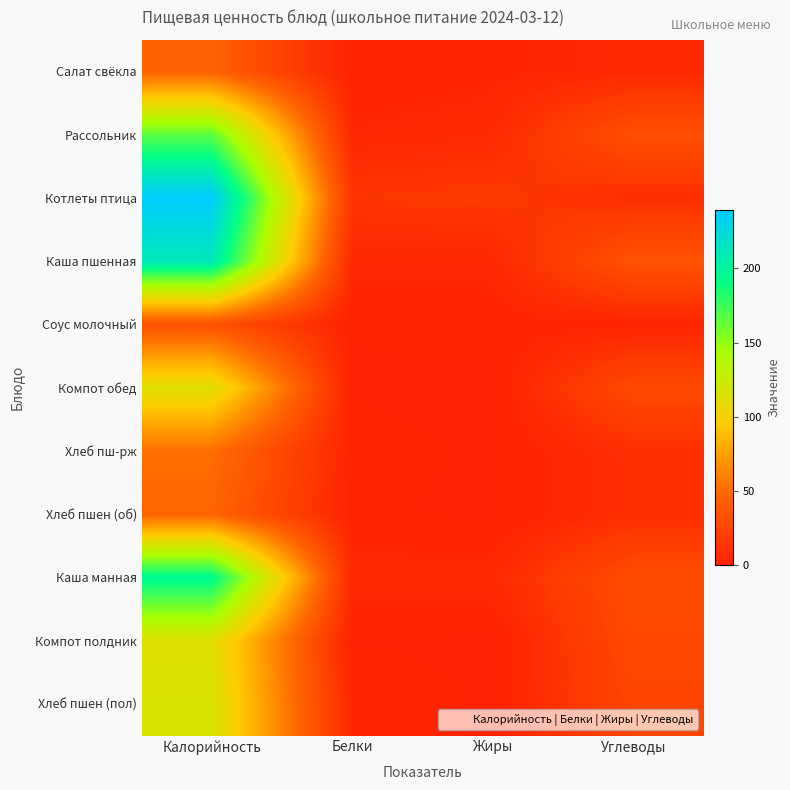

At which category is the sum across all series the highest?

Калорийность